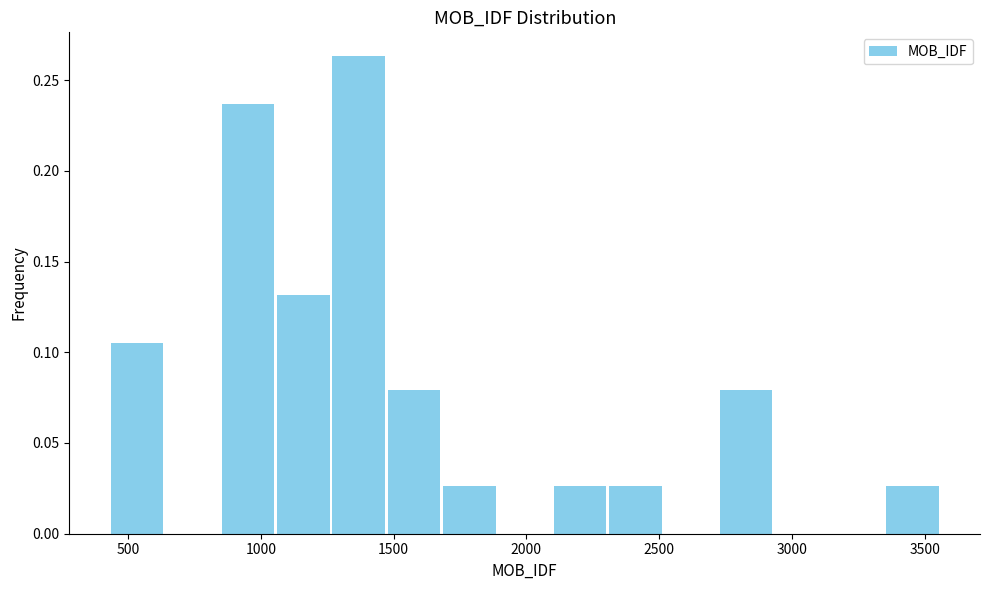

Reading left to right, list every bar in this chart as the range it spans on the x-axis followed by its height. Neither the bar edges nor the heights are printed on the chart, so give them approximately, as read against the axes.

450 to 650: 0.105
650 to 850: 0
850 to 1050: 0.235
1050 to 1250: 0.130
1250 to 1450: 0.265
1450 to 1700: 0.080
1700 to 1900: 0.025
1900 to 2100: 0
2100 to 2300: 0.025
2300 to 2500: 0.025
2500 to 2700: 0
2700 to 2950: 0.080
2950 to 3150: 0
3150 to 3350: 0
3350 to 3550: 0.025